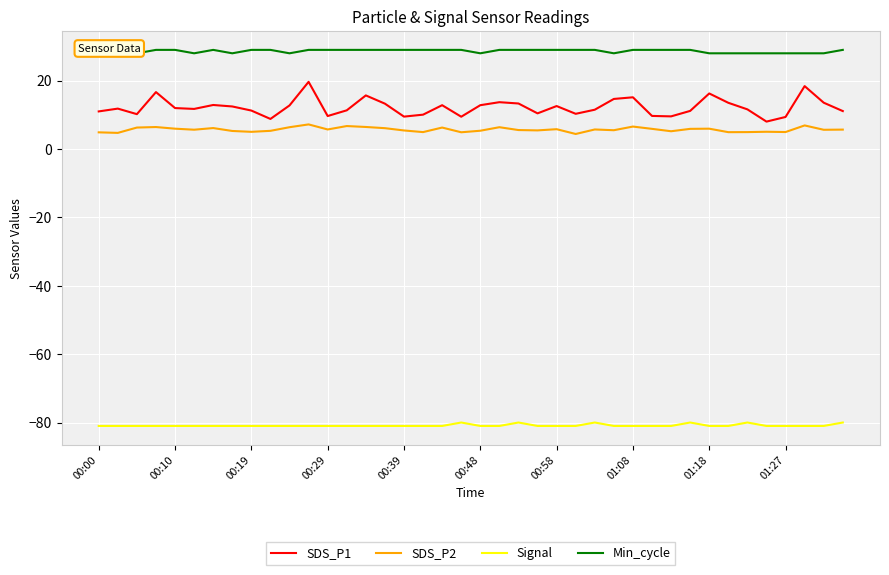

True or false: SDS_P2 and SDS_P1 cross at least once.

False